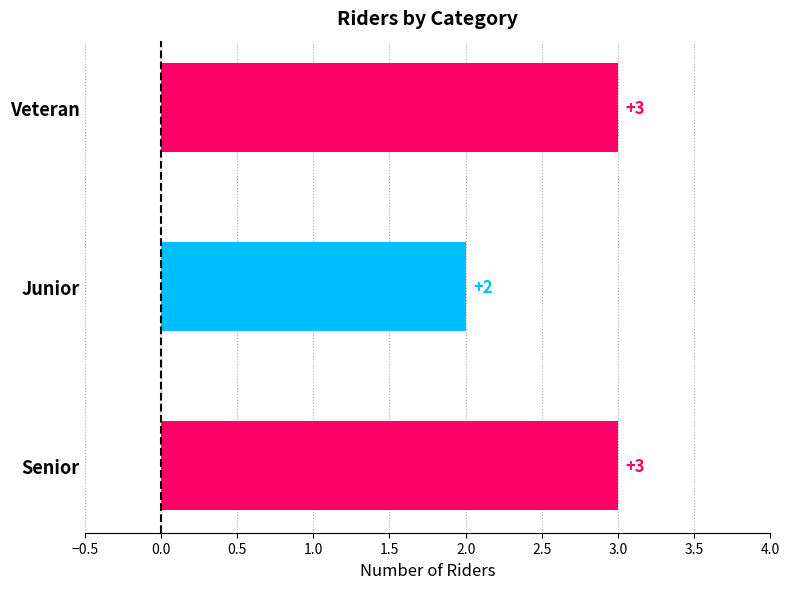

Are the bars grouped side by side (vs. stacked)?

No